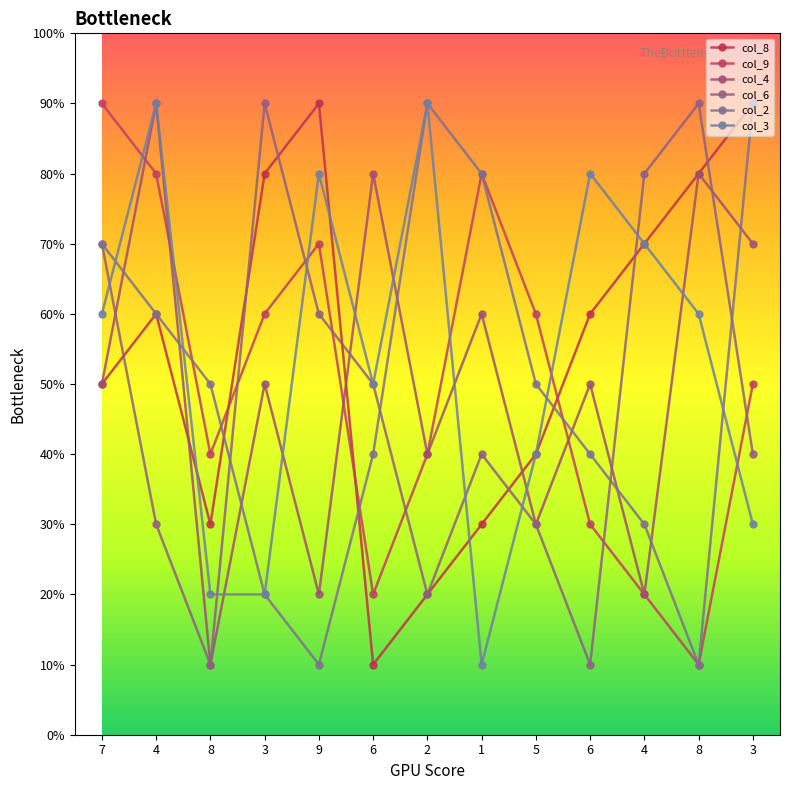

What is the difference between the col_6 values at 5 and 8?

6